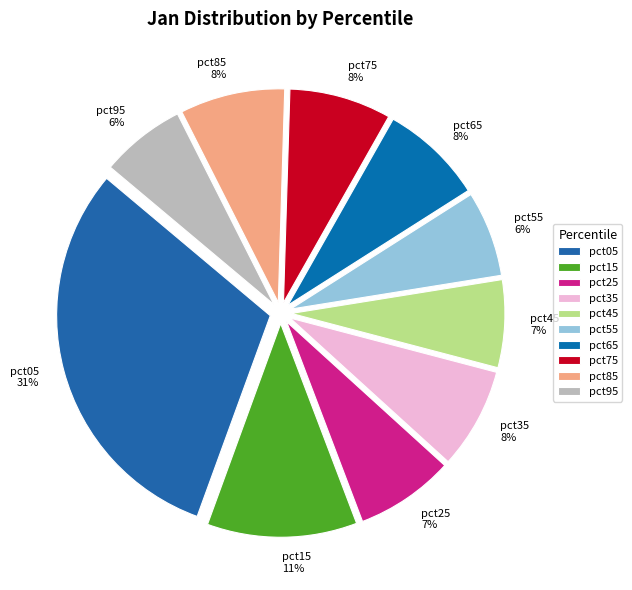

Is the sum of pct55 and pct15 greater than half?

No